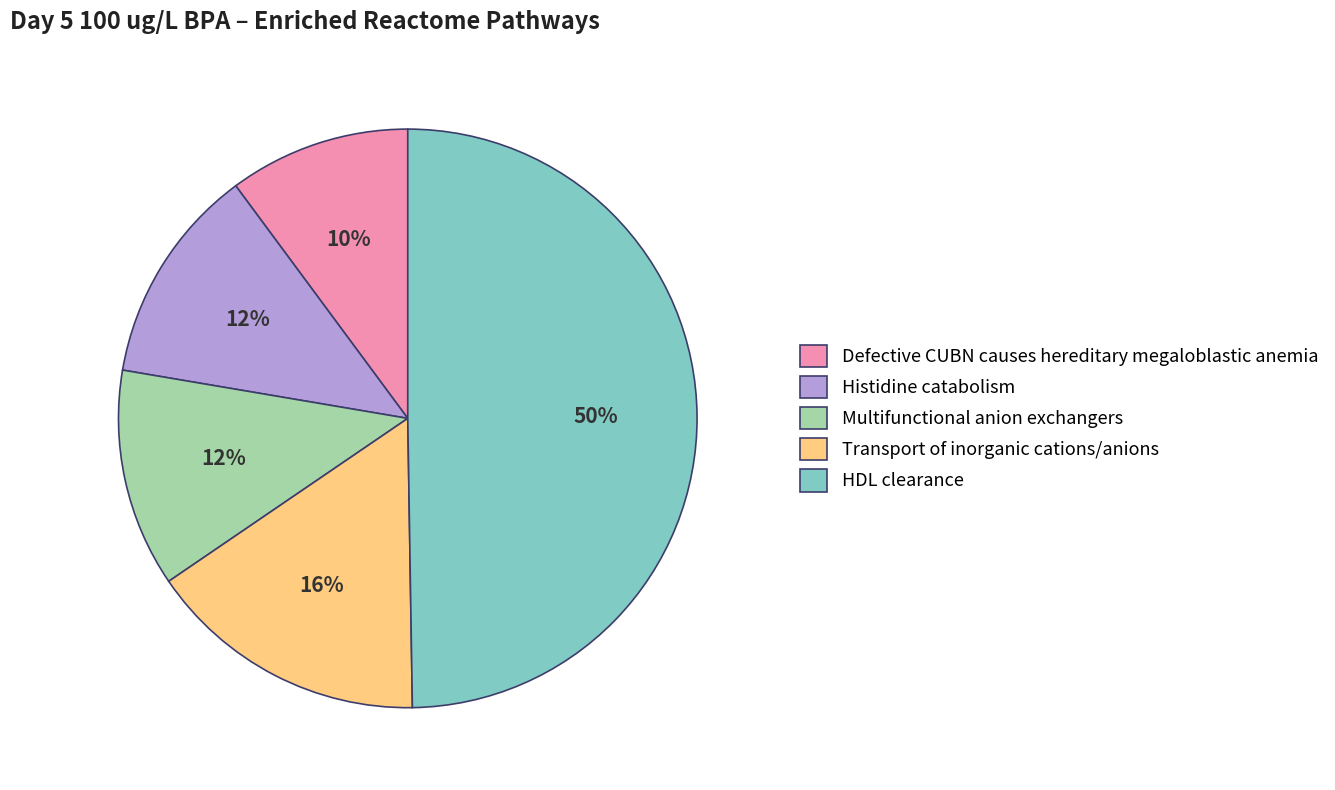

To the nearest percent, what is the difference between the HDL clearance and Multifunctional anion exchangers slice percentages?

38%